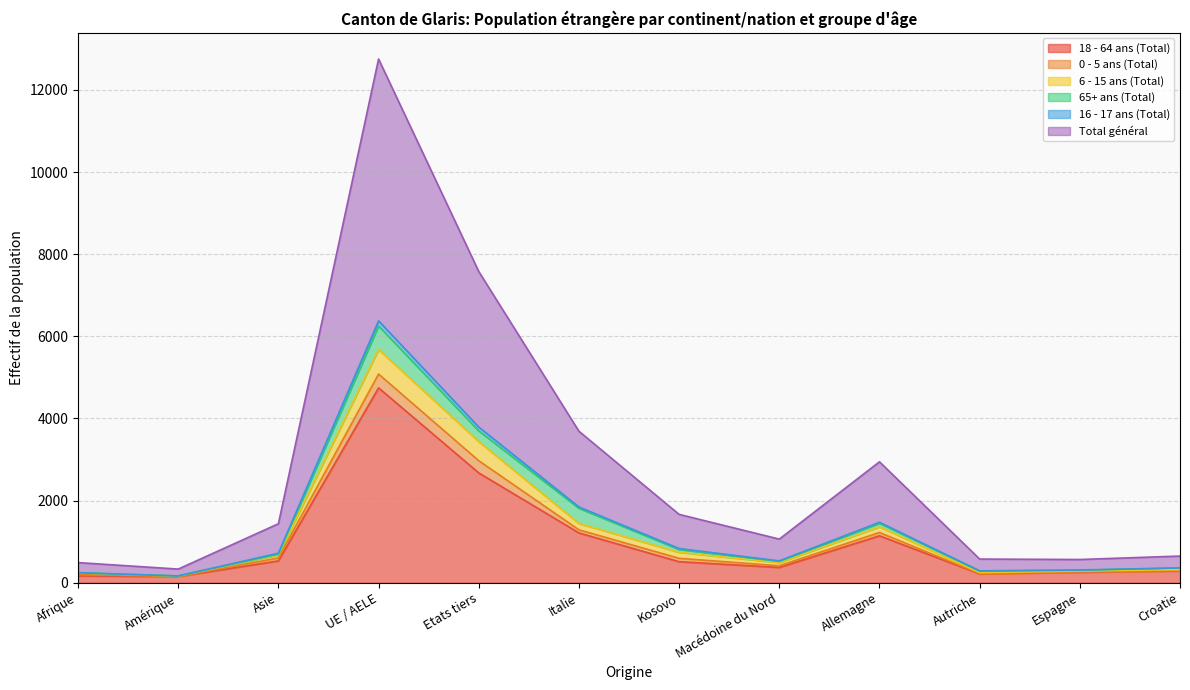

What is the sum of the Total général values at Amérique and Croatie?

527